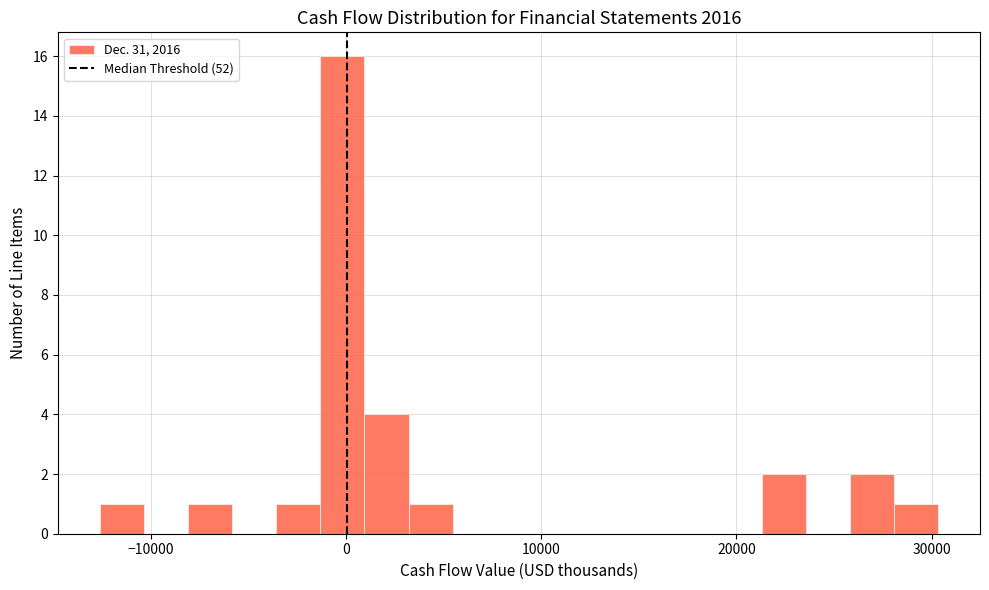

Read against the x-axis, roughly where is the centre of the tallest bar?

0